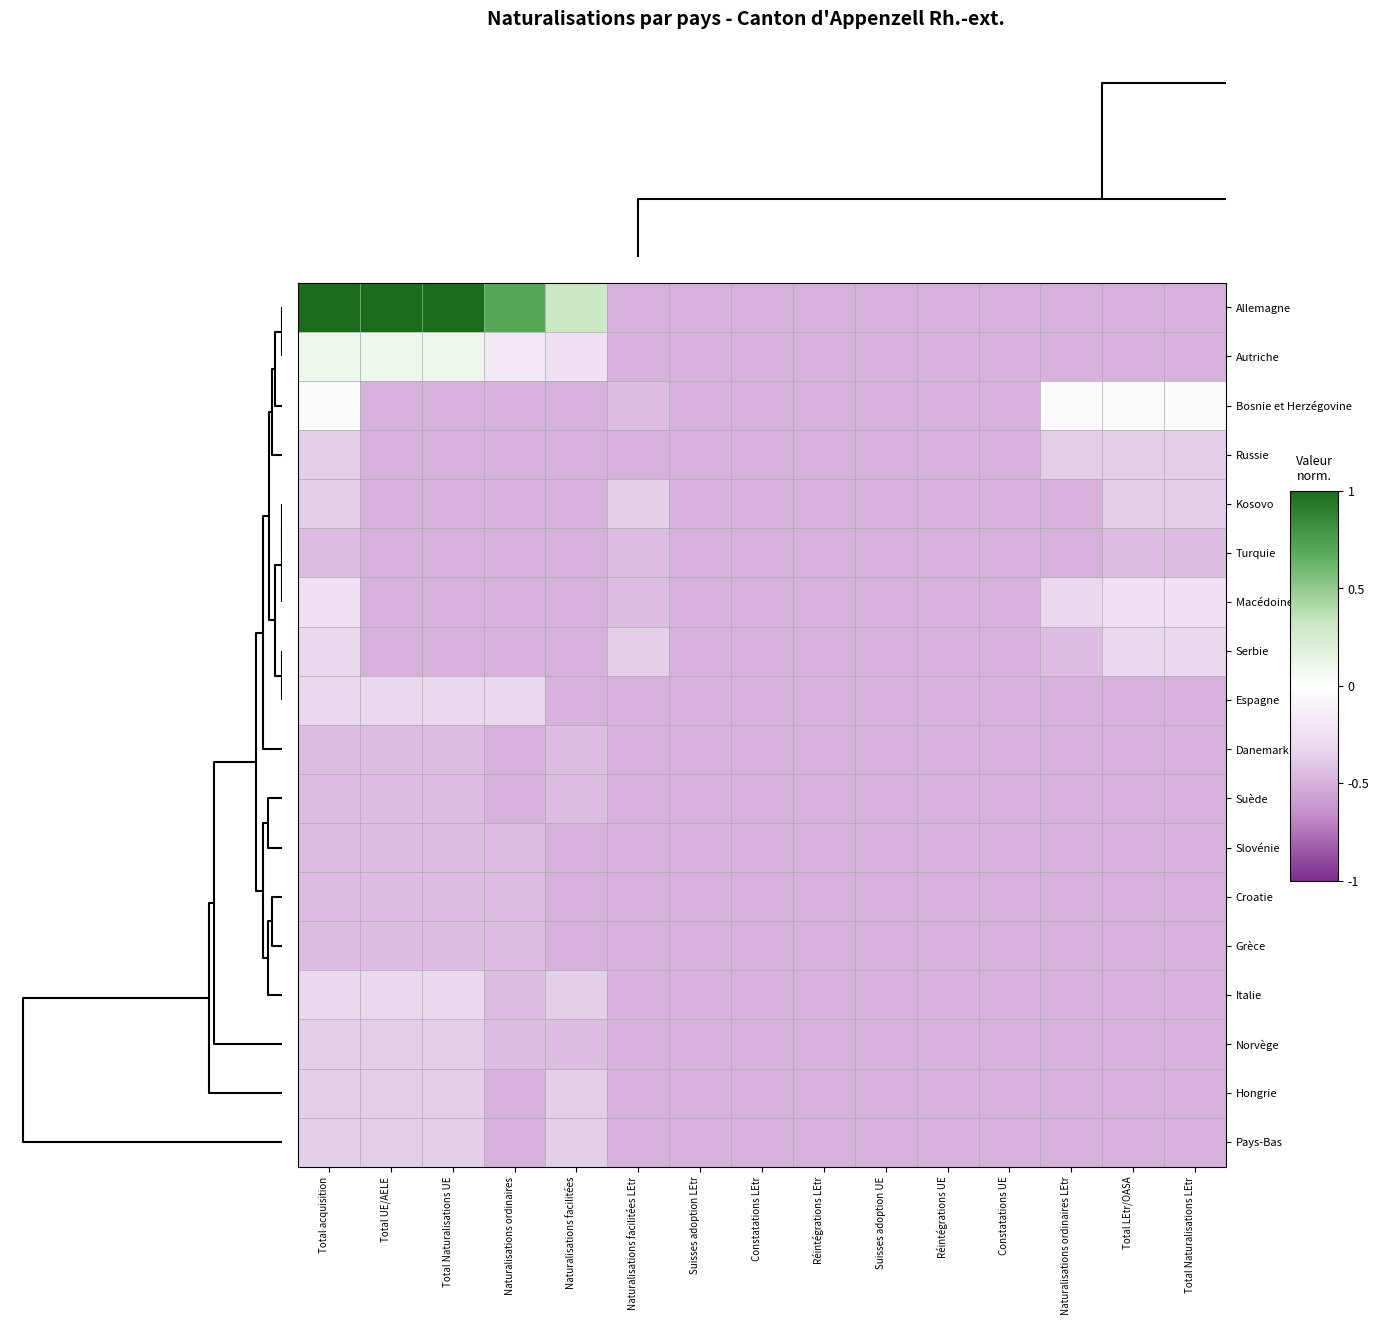

Which has a higher value, Constatations LEtr or Naturalisations ordinaires?

Naturalisations ordinaires